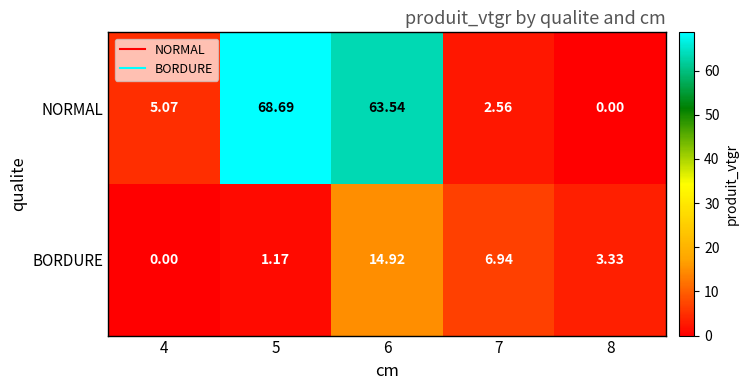

Which series has the widest spread of values?

NORMAL